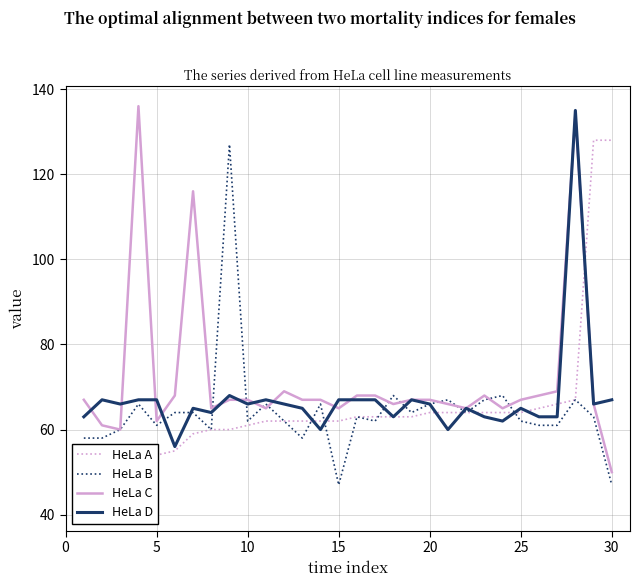

The HeLa B series shows 66 at 20. True or false?

True